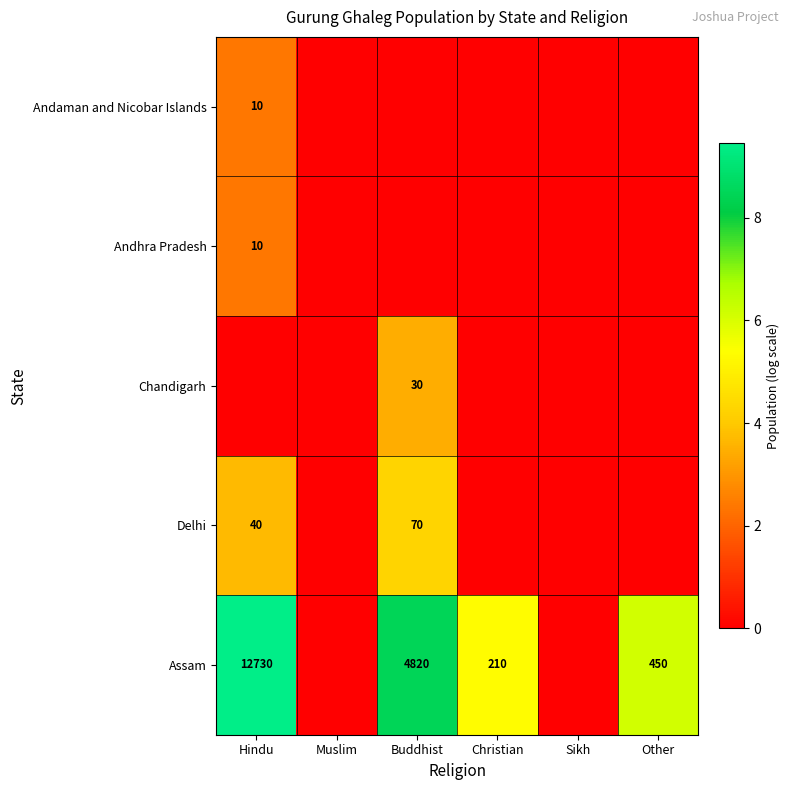

True or false: Assam has a value of 2940 at Buddhist.

False